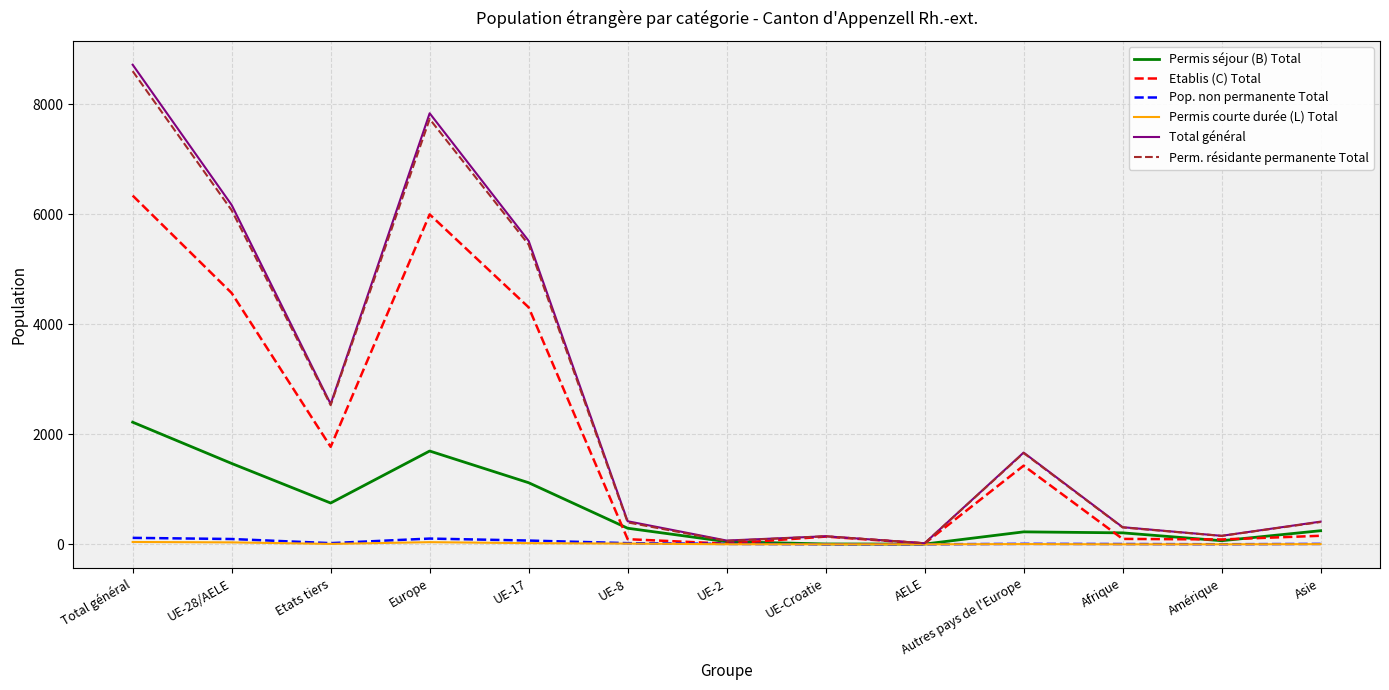

Read the Pop. non permanente Total value at UE-2, to the nearest 10.

10